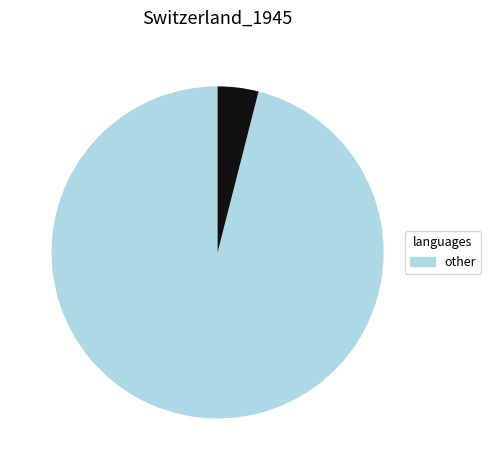

Count the number of slices in the pie.

2